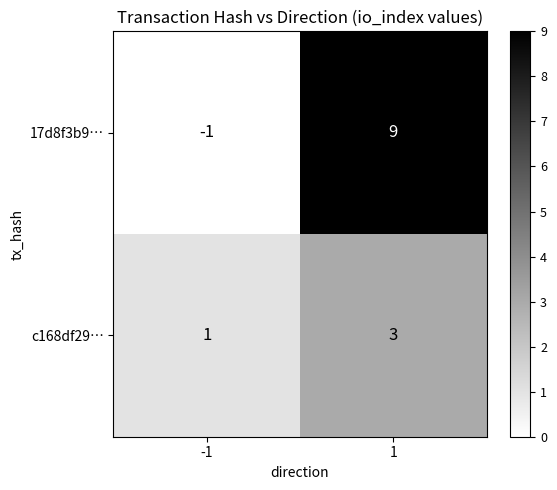

Rank the series by their average value, from lowest to highest.

c168df29…, 17d8f3b9…